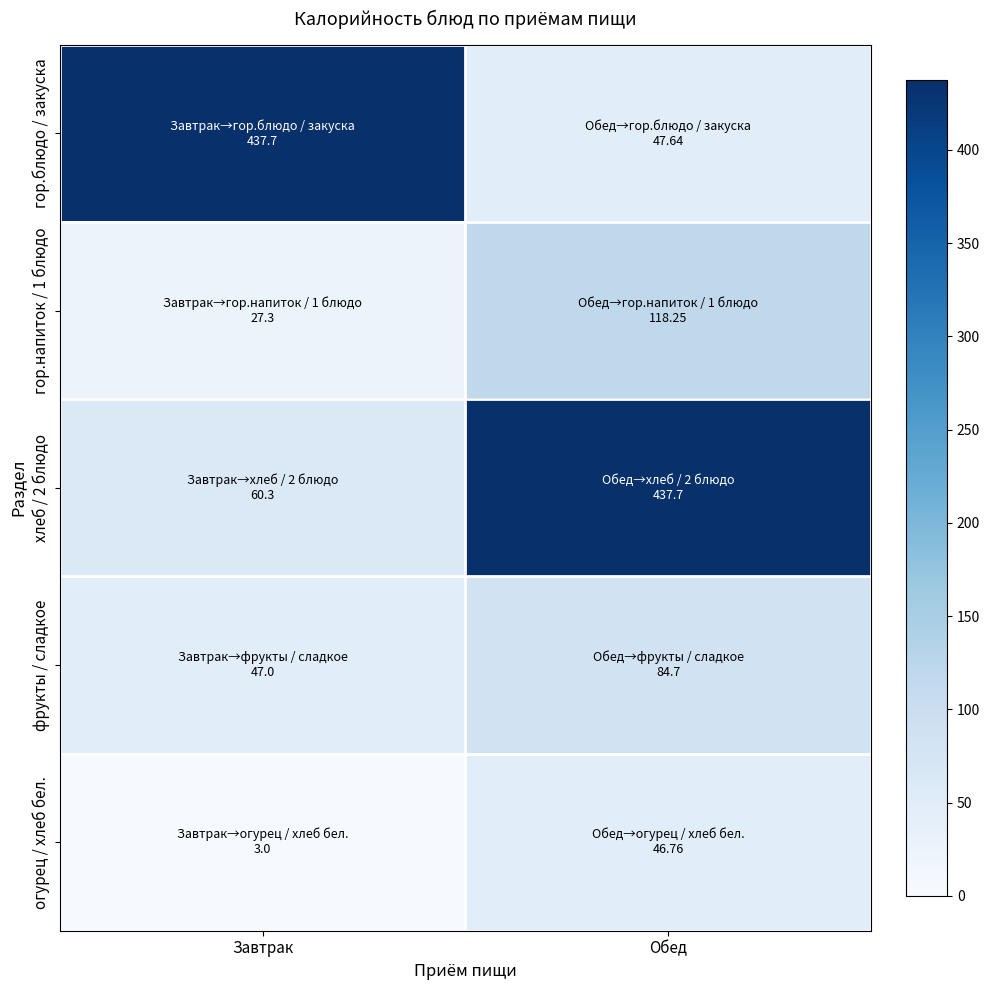

What is the smallest value displayed?

3.0